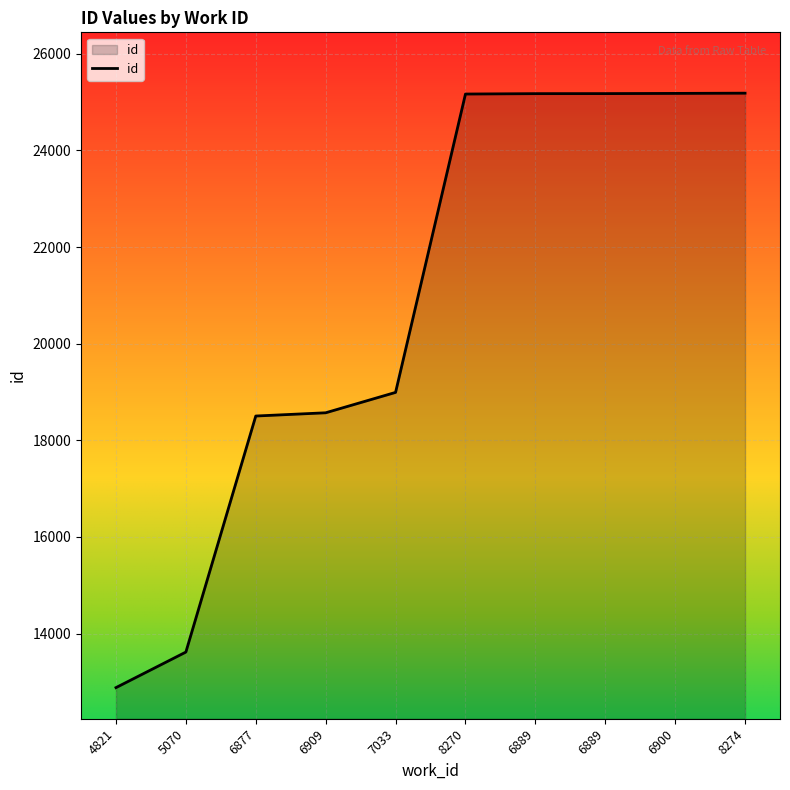

Does the chart have visible grid lines?

Yes